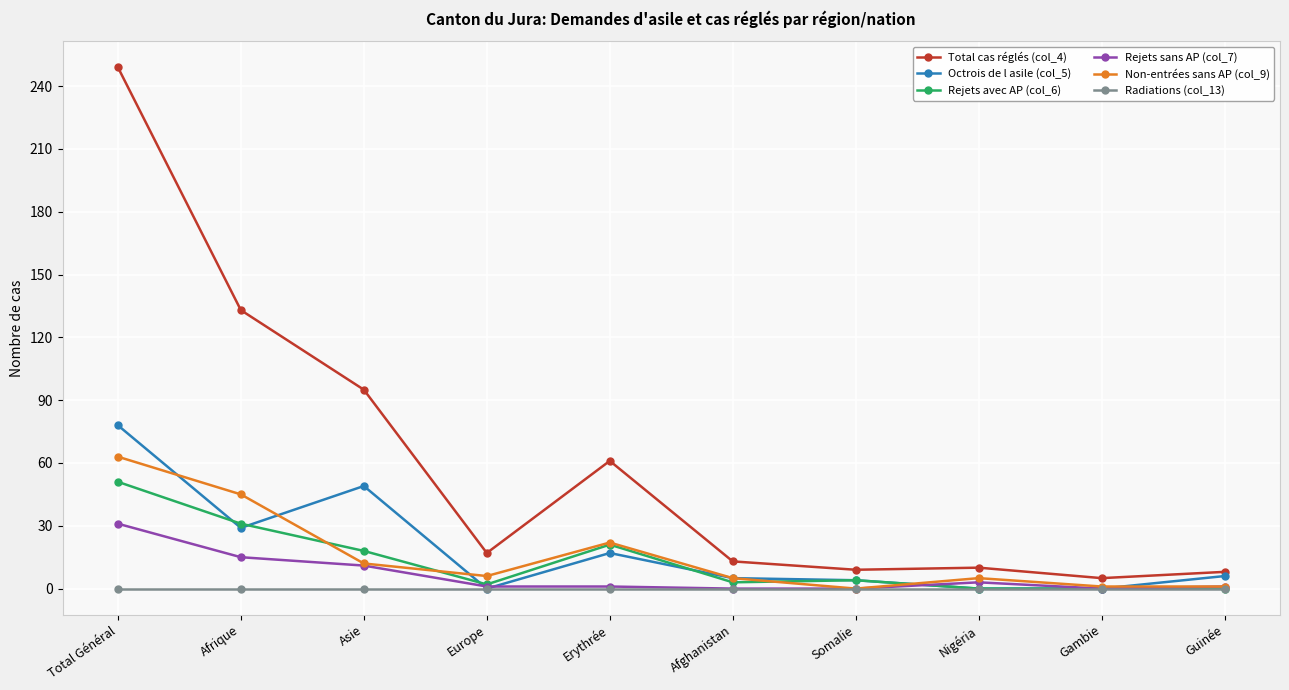

Which series has the widest spread of values?

Total cas réglés (col_4)